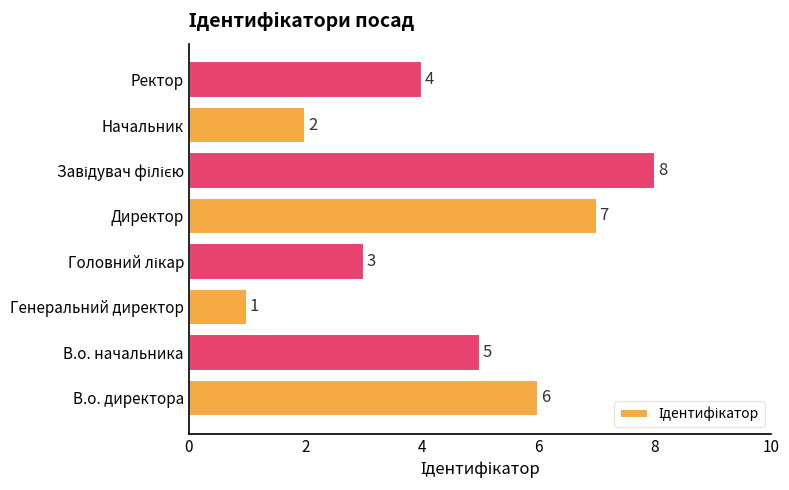

The chart shows a value of 5 at Ректор. True or false?

False